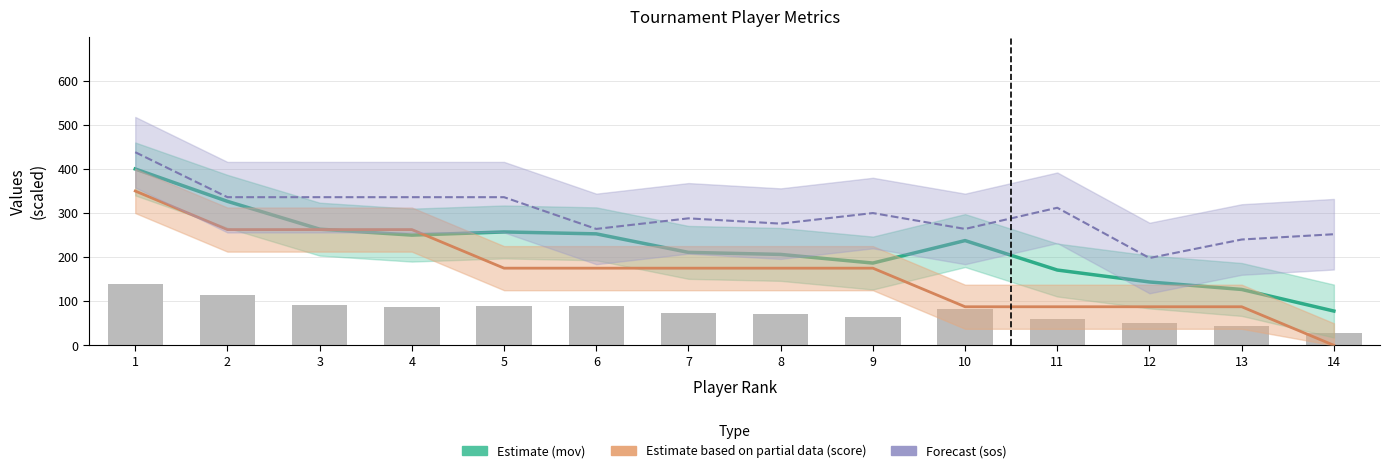

What is the sum of all score (Partial) values?

2362.5